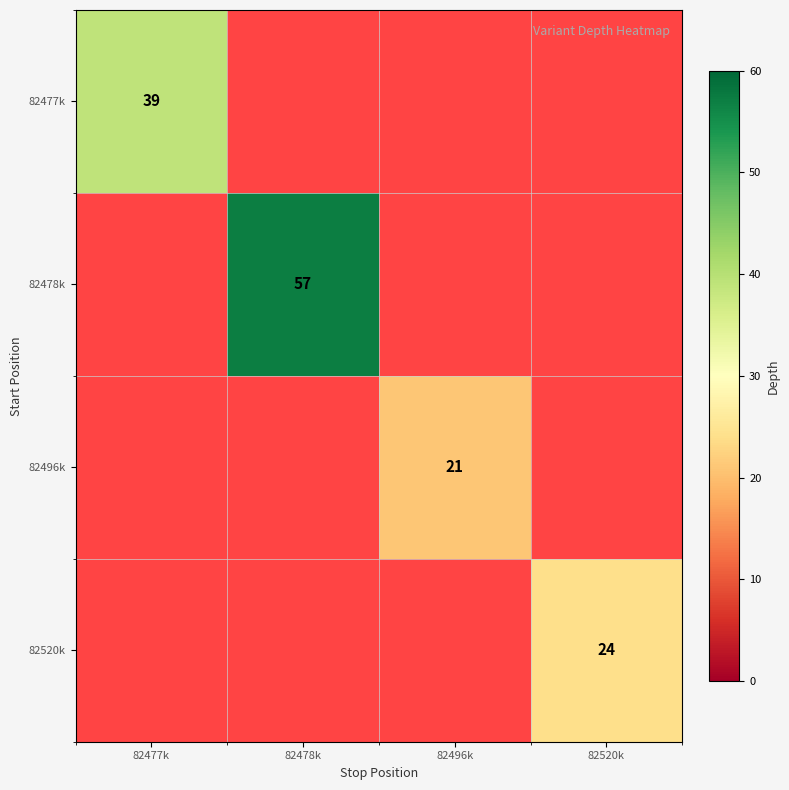

Rank the series at 82520k from lowest to highest value.

82477k, 82478k, 82496k, 82520k